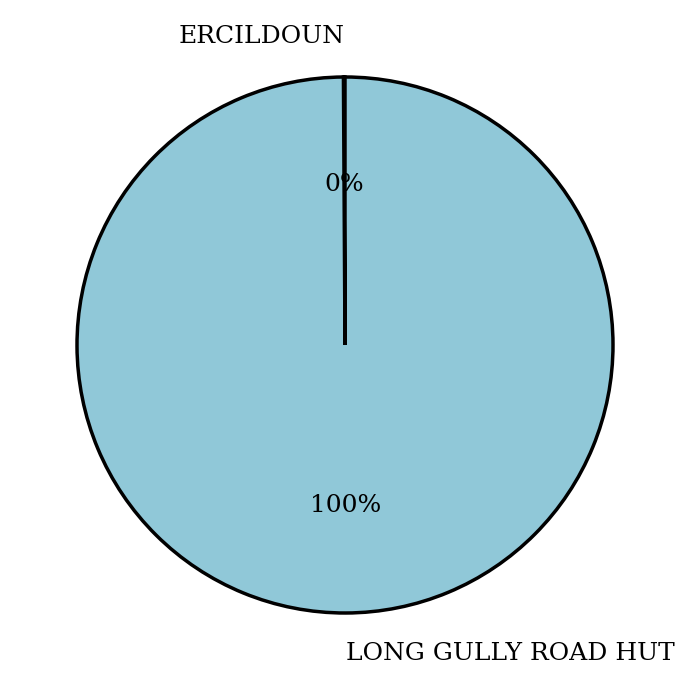

What is the largest slice in the pie chart?

LONG GULLY ROAD HUT